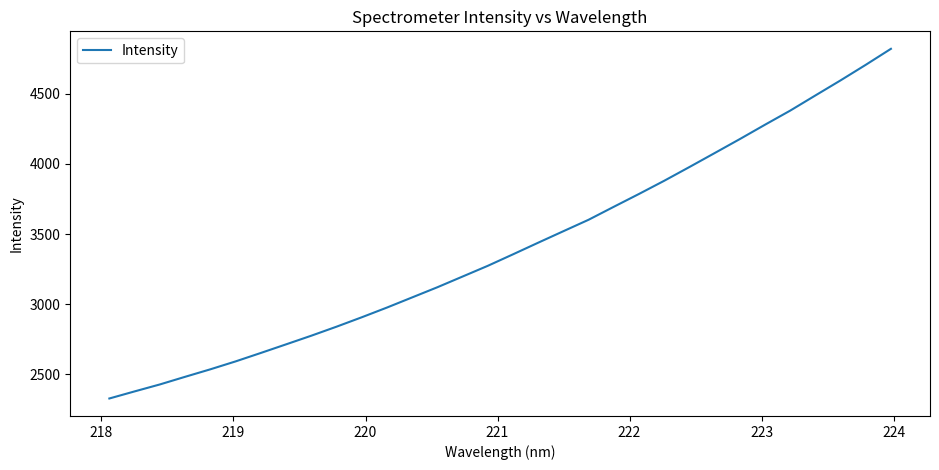

What is the maximum value shown in the chart?

4820.6